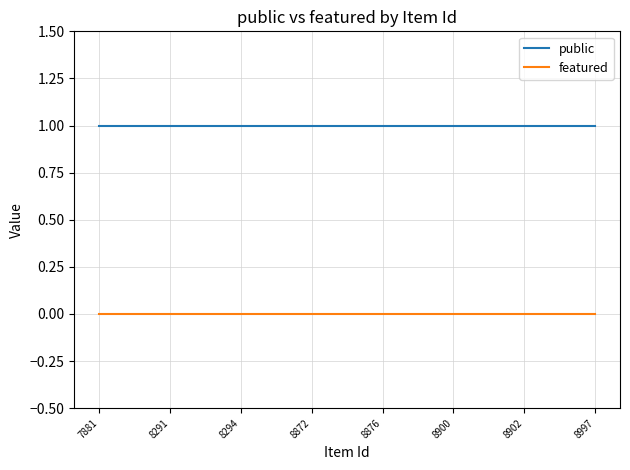

Rank the series by their average value, from highest to lowest.

public, featured